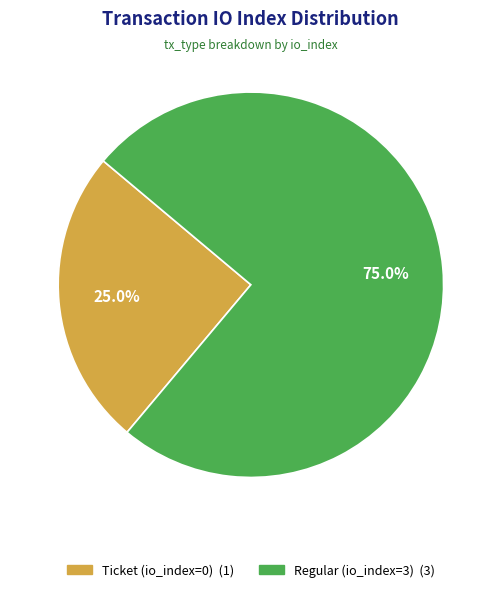

True or false: Ticket (io_index=0) accounts for 15% of the total.

False